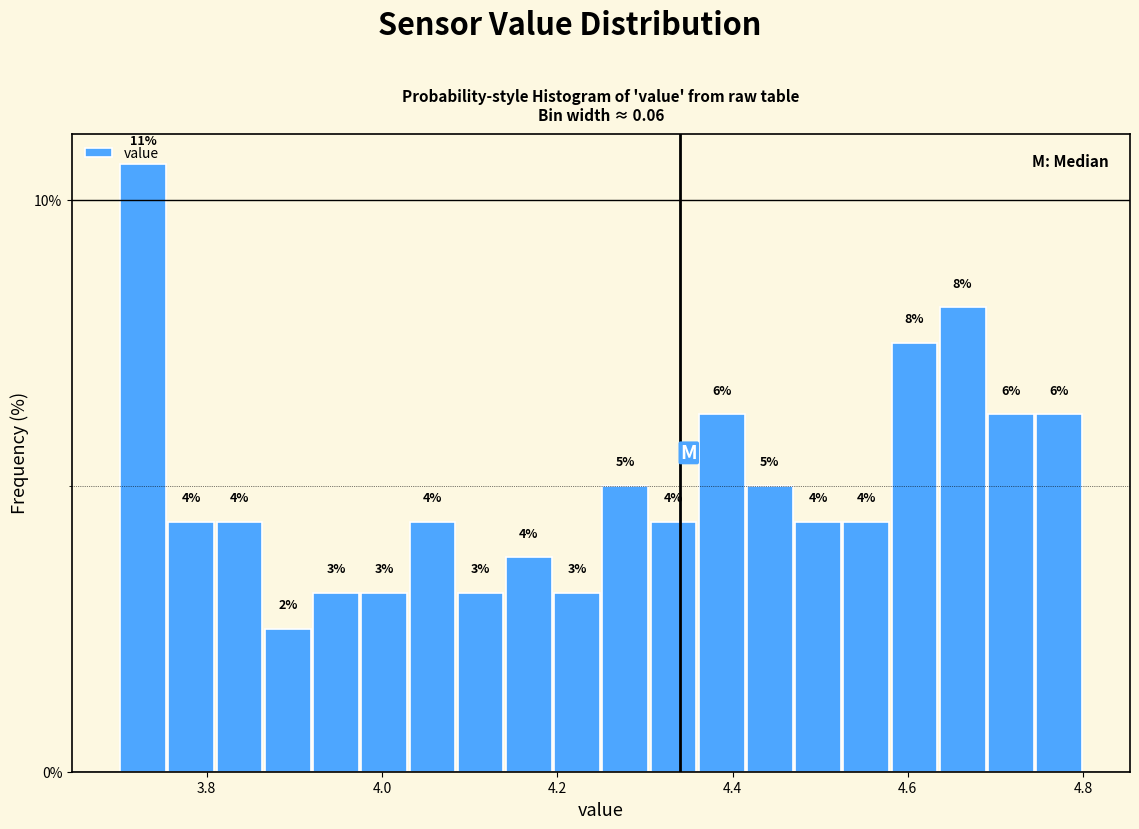

Around what value on the x-axis is the tallest bar? Give the approximate position of its centre, as read against the axis.

3.72